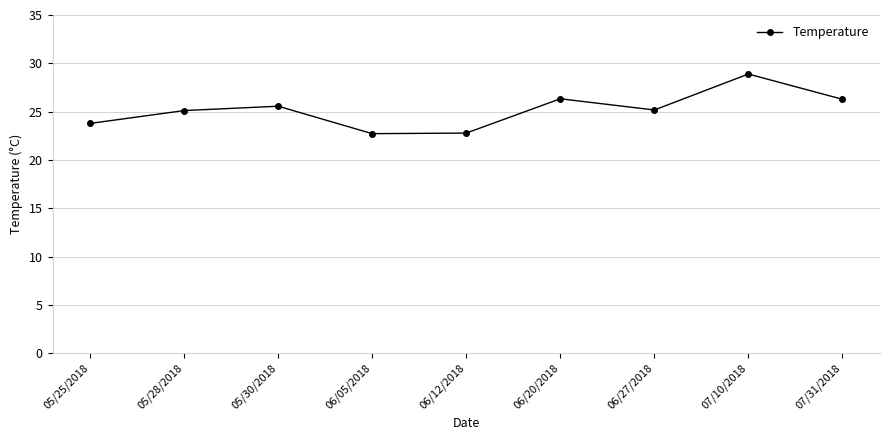

What is the maximum value shown in the chart?

28.9